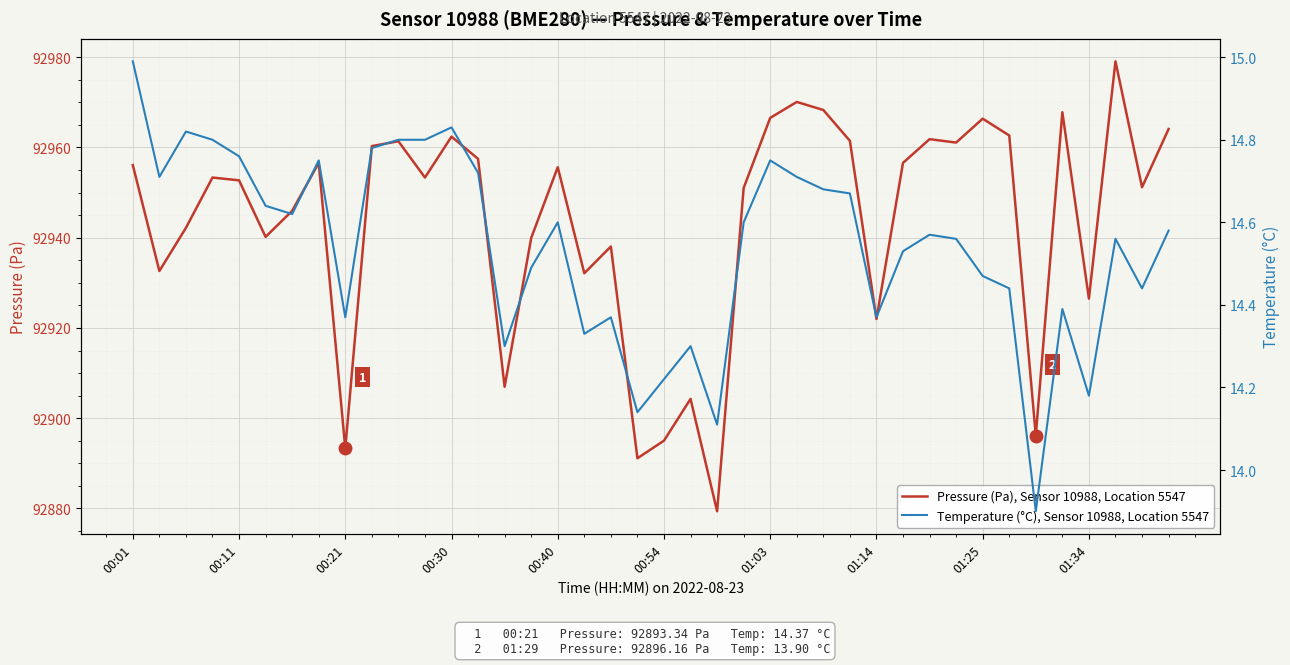

What is the minimum value for Pressure (Pa), Sensor 10988, Location 5547?

92879.4